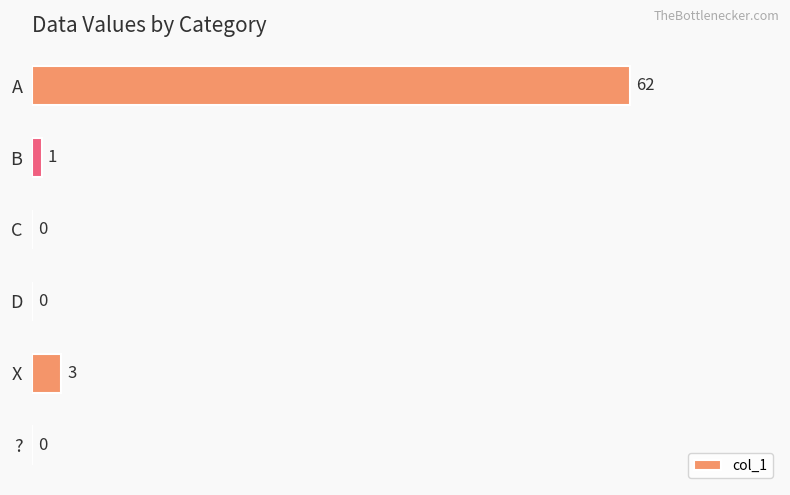

How many values are above zero?

3